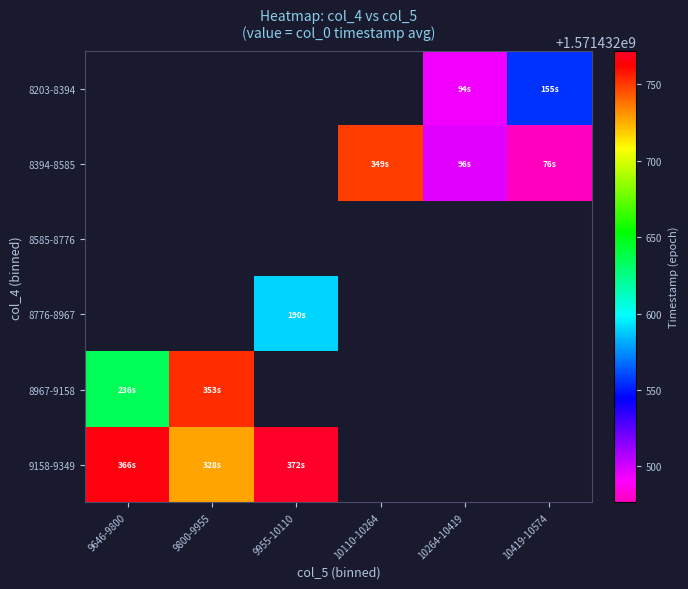

What is the greatest value displayed?

1571432771.9